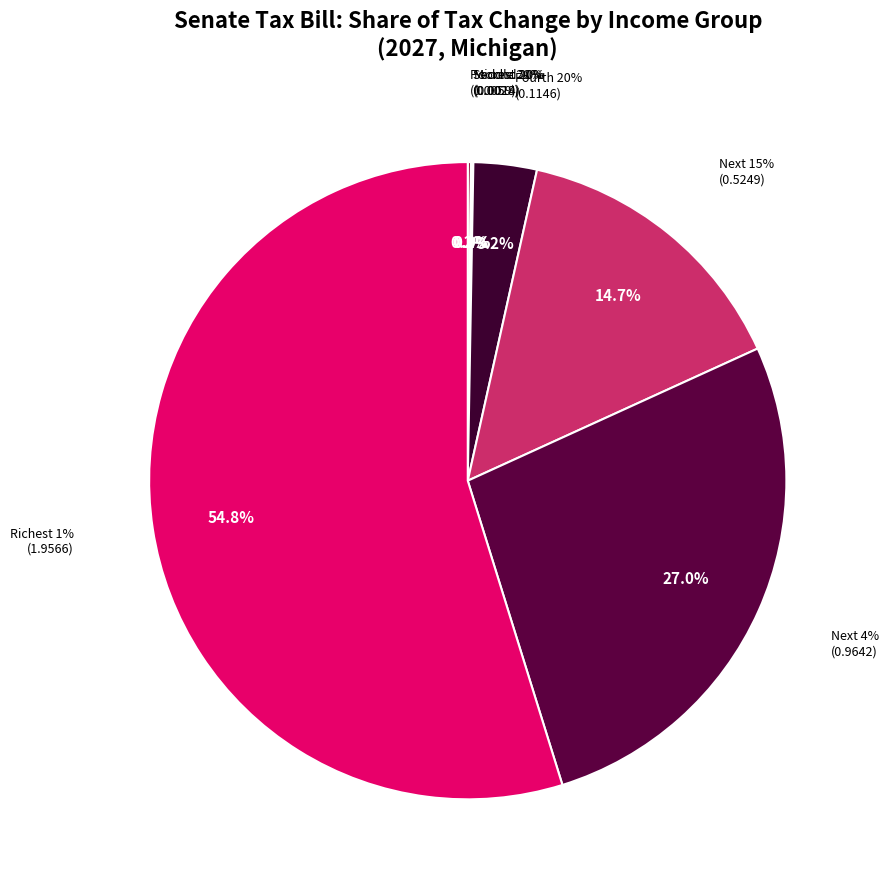

Rank the categories by value from lowest to highest.

Middle 20%, Second 20%, Poorest 20%, Fourth 20%, Next 15%, Next 4%, Richest 1%